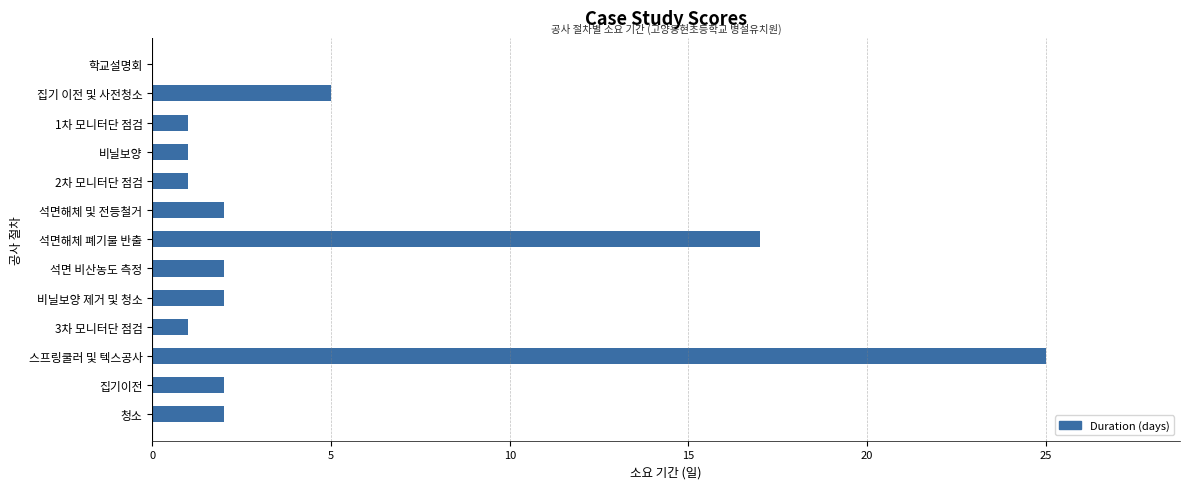

Reading top to bottom, extract all data points from this chart.

학교설명회=0	집기 이전 및 사전청소=5	1차 모니터단 점검=1	비닐보양=1	2차 모니터단 점검=1	석면해체 및 전등철거=2	석면해체 폐기물 반출=17	석면 비산농도 측정=2	비닐보양 제거 및 청소=2	3차 모니터단 점검=1	스프링쿨러 및 텍스공사=25	집기이전=2	청소=2